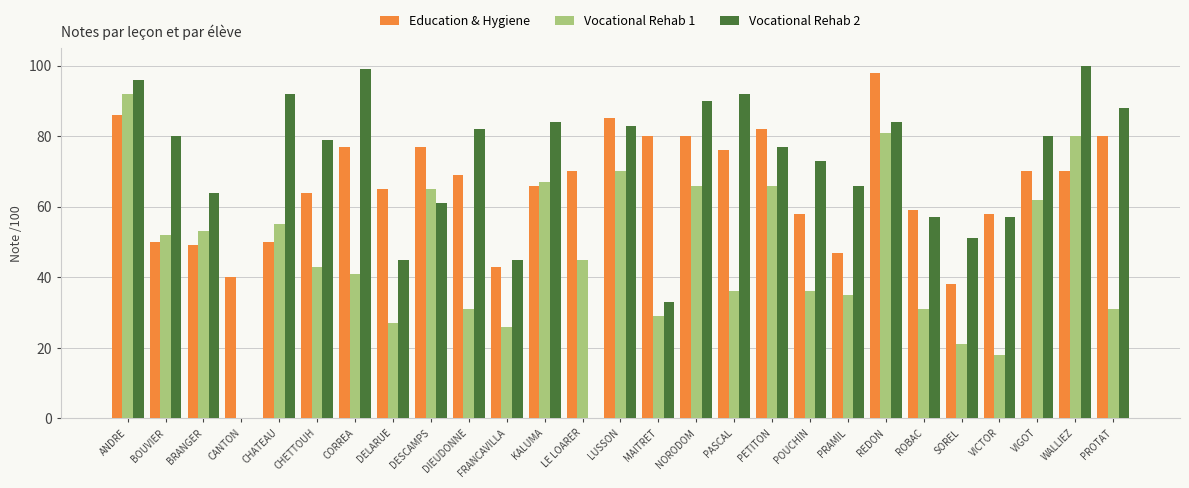

Where is Education & Hygiene nearest to the value 68?

DIEUDONNE